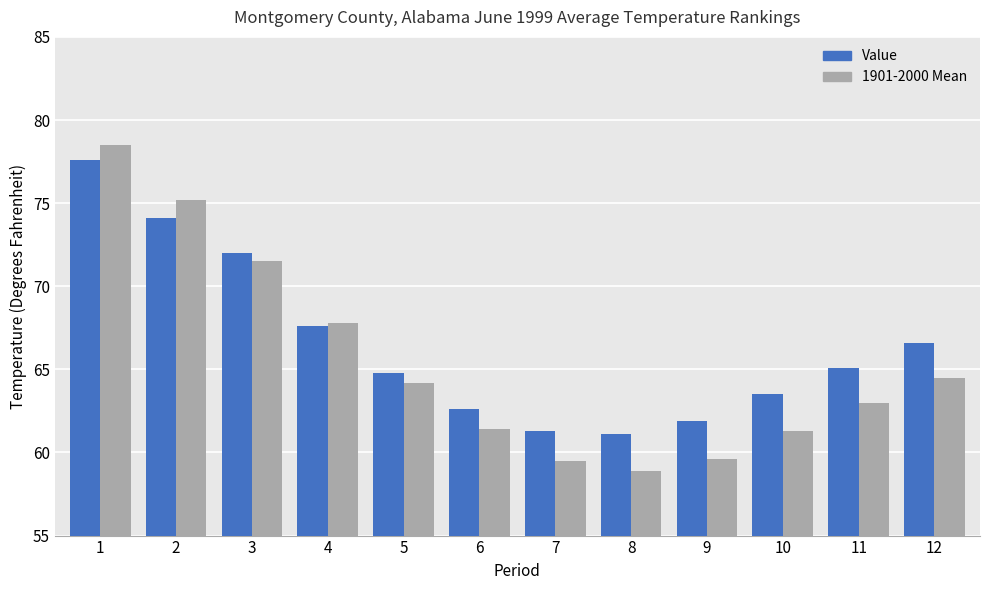

True or false: Value has a value of 34.5 at 5.

False